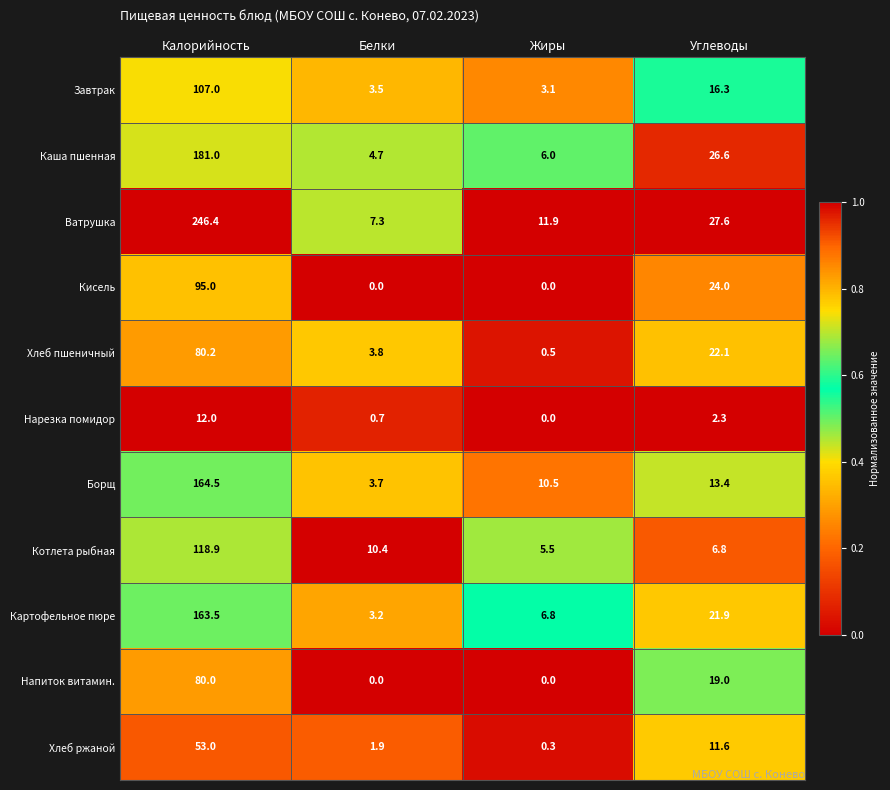

Rank the series by their maximum value, from highest to lowest.

Ватрушка, Каша пшенная, Борщ, Картофельное пюре, Котлета рыбная, Завтрак, Кисель, Хлеб пшеничный, Напиток витамин., Хлеб ржаной, Нарезка помидор